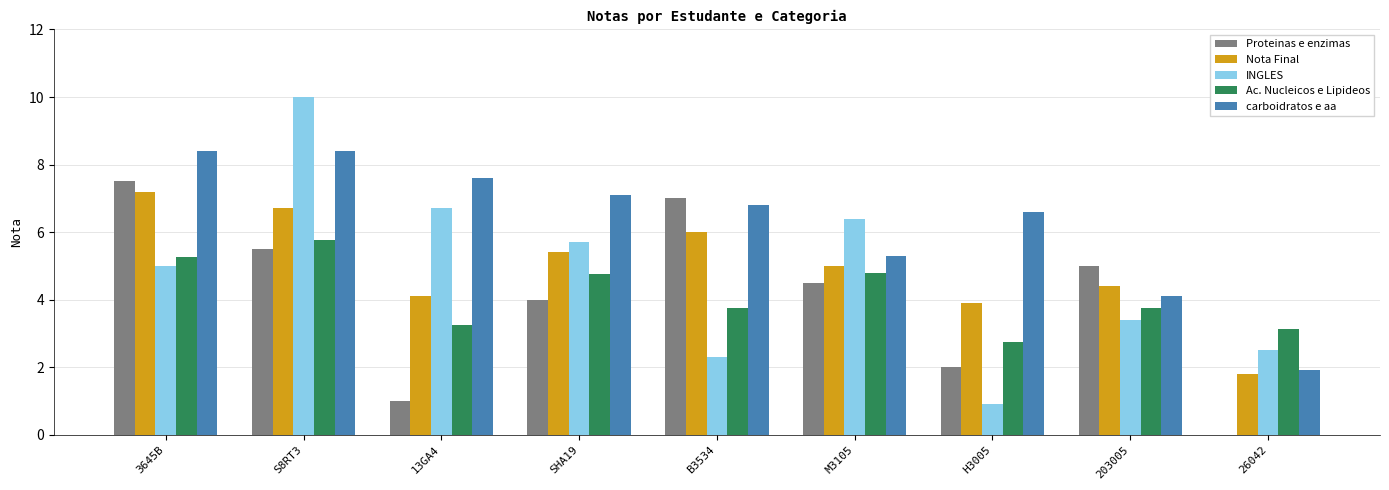

Is the value of Proteinas e enzimas at M3105 greater than the value of Nota Final at M3105?

No